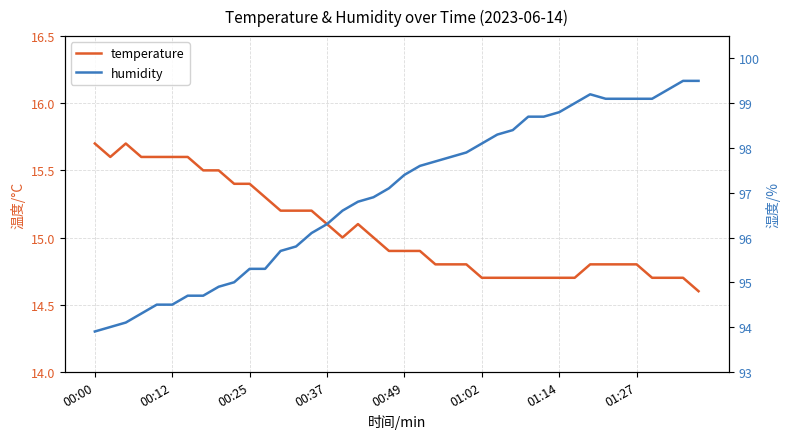

Which category has the lowest value in the humidity series?

00:00